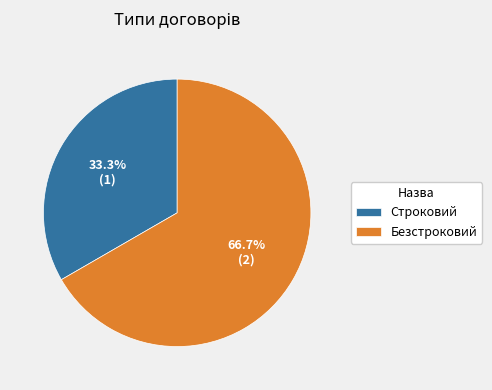

Between Строковий and Безстроковий, which is larger?

Безстроковий